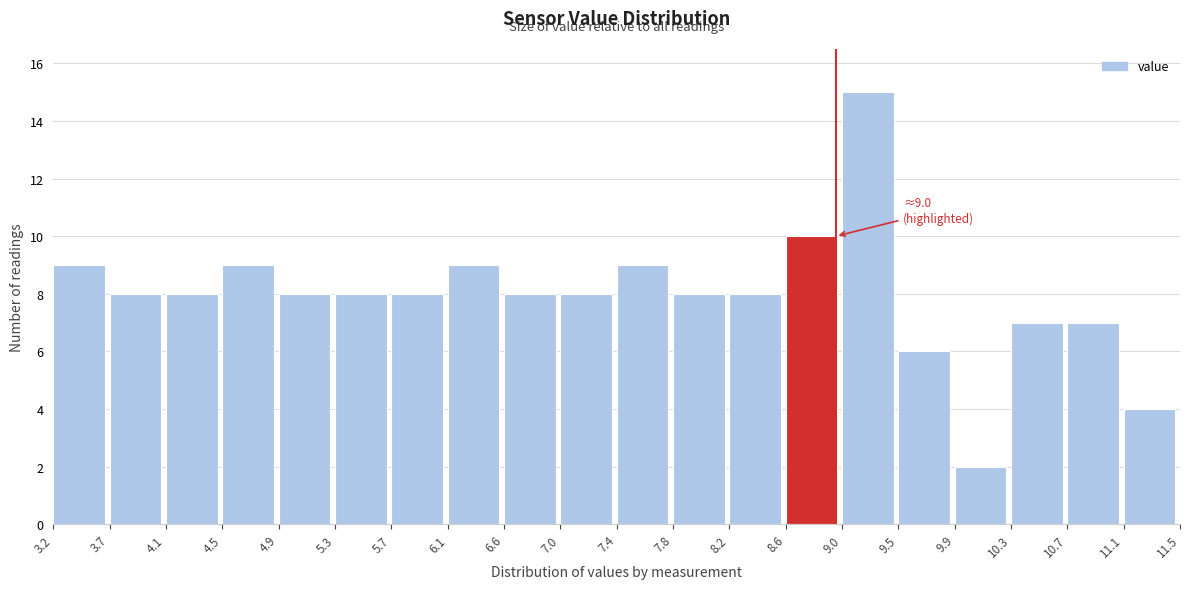

Over which range of the x-axis is the bar tallest?

9.0 to 9.5